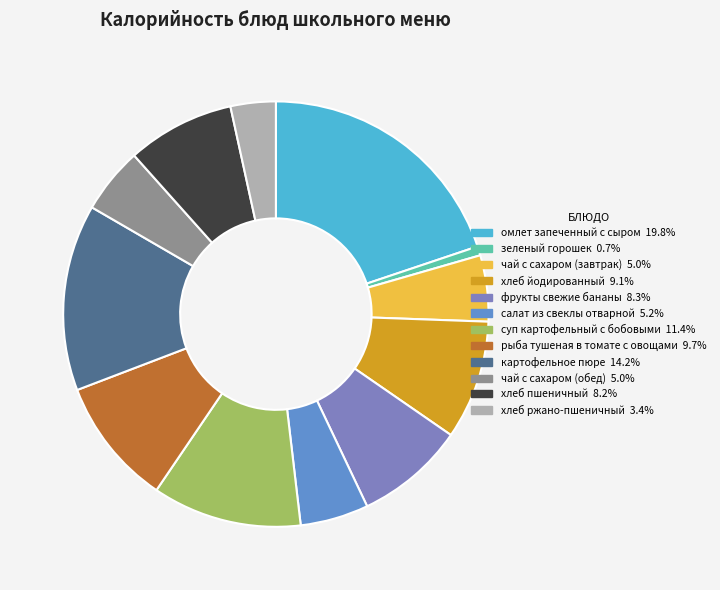

Which slice is the smallest?

зеленый горошек